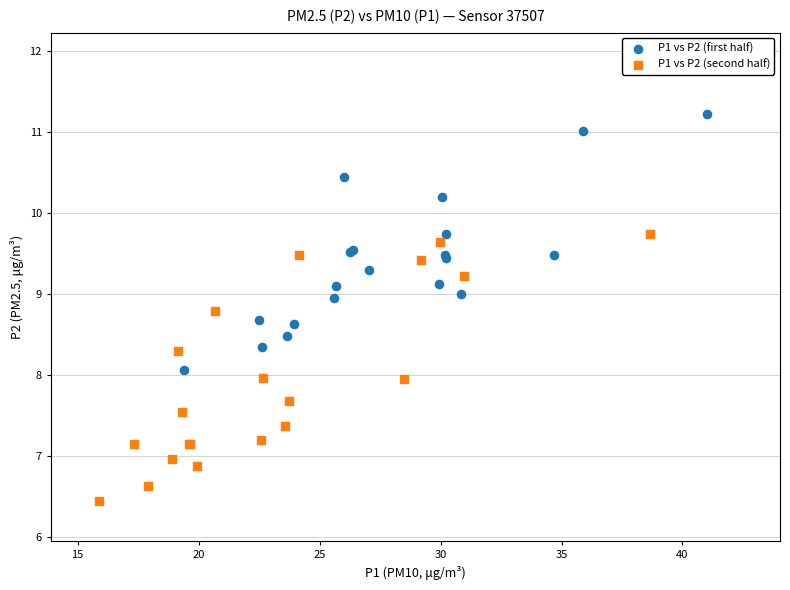

Which series reaches the minimum Y coordinate?

P1 vs P2 (second half)